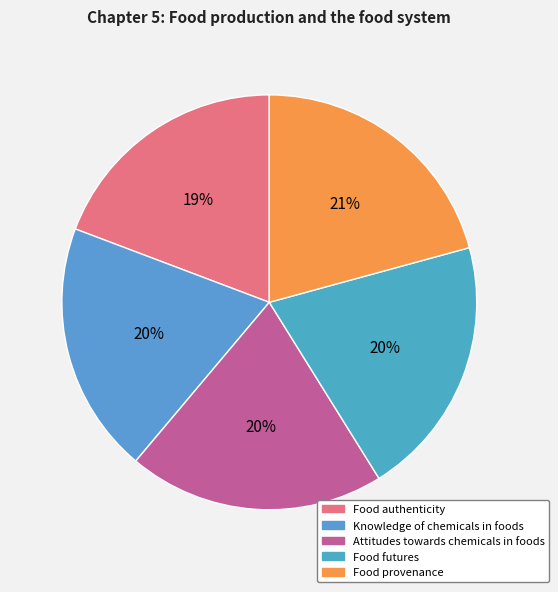

Which category has the biggest portion of the pie?

Food provenance